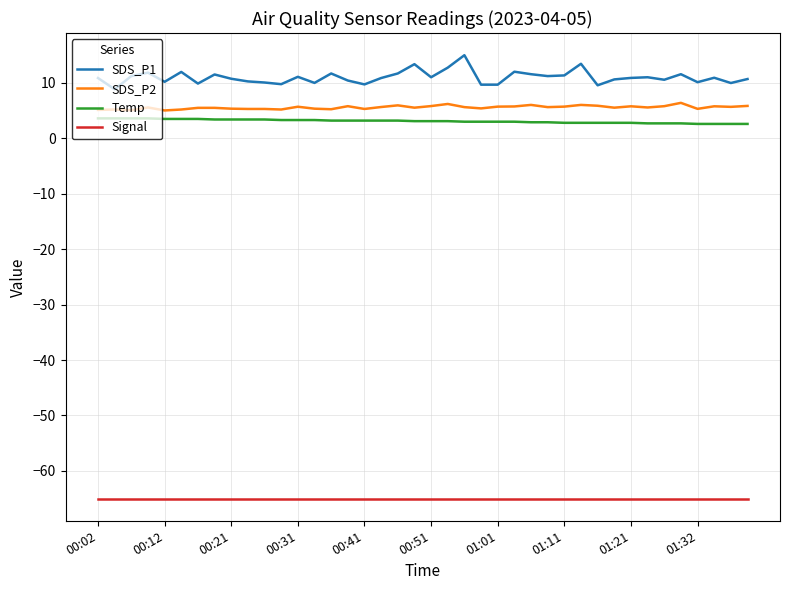

What is the maximum value shown in the chart?

15.0